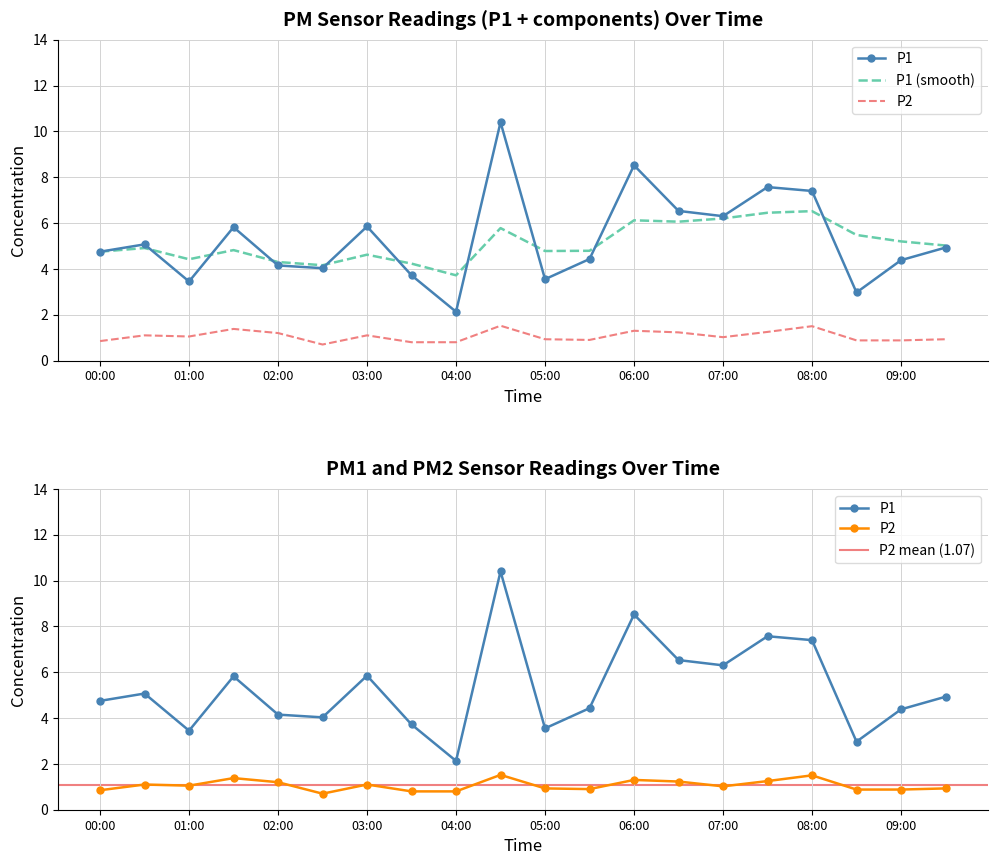

How many values in the P1 series exceed 4?

15